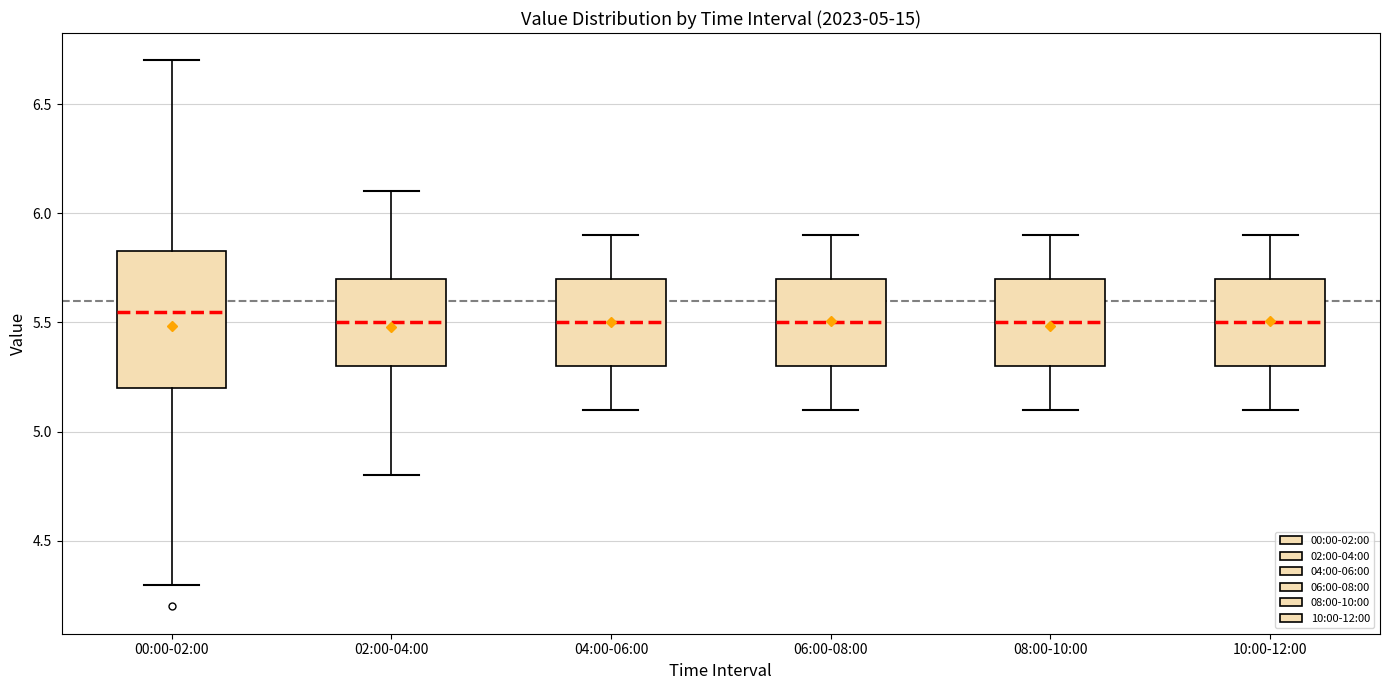

Comparing the boxes themselves (not the whiskers), which one is the tallest?

00:00-02:00